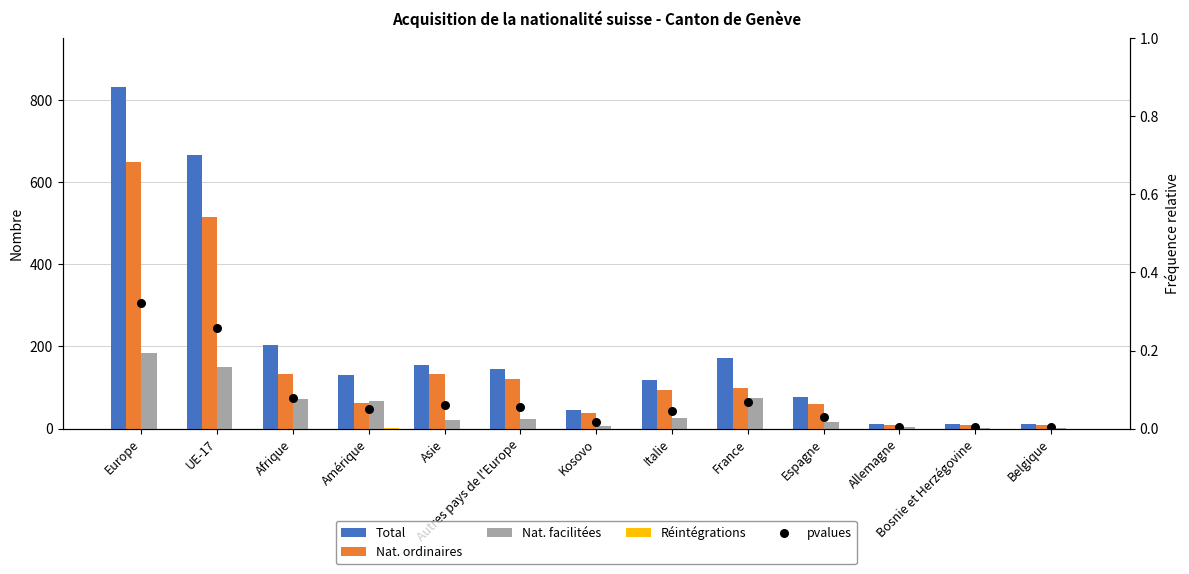

What is the total value across all series at Afrique?

406.1